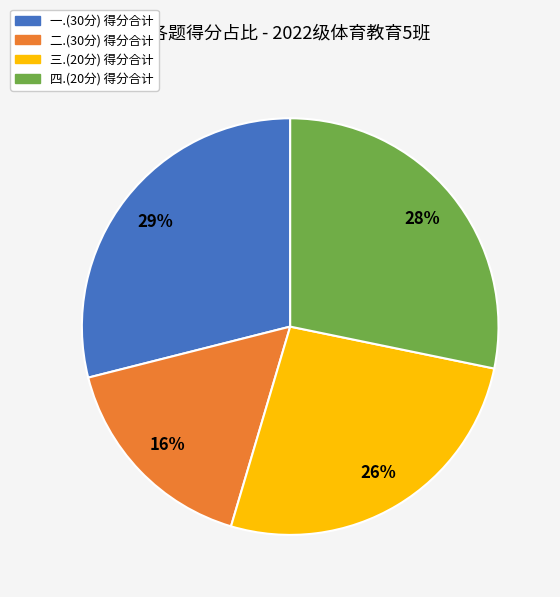

To the nearest percent, what is the average slice percentage?

25%